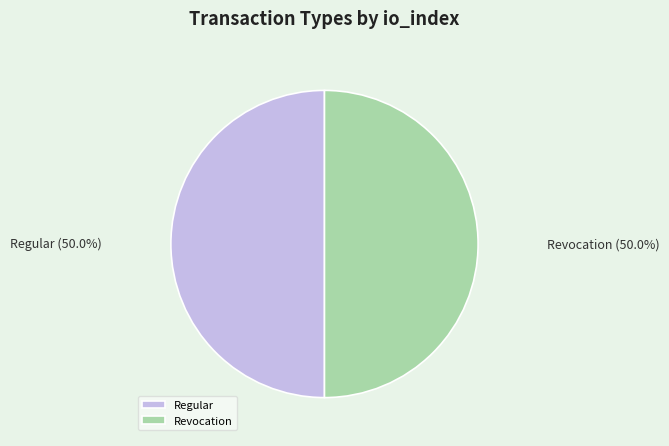

Is the sum of Regular and Revocation greater than half?

Yes